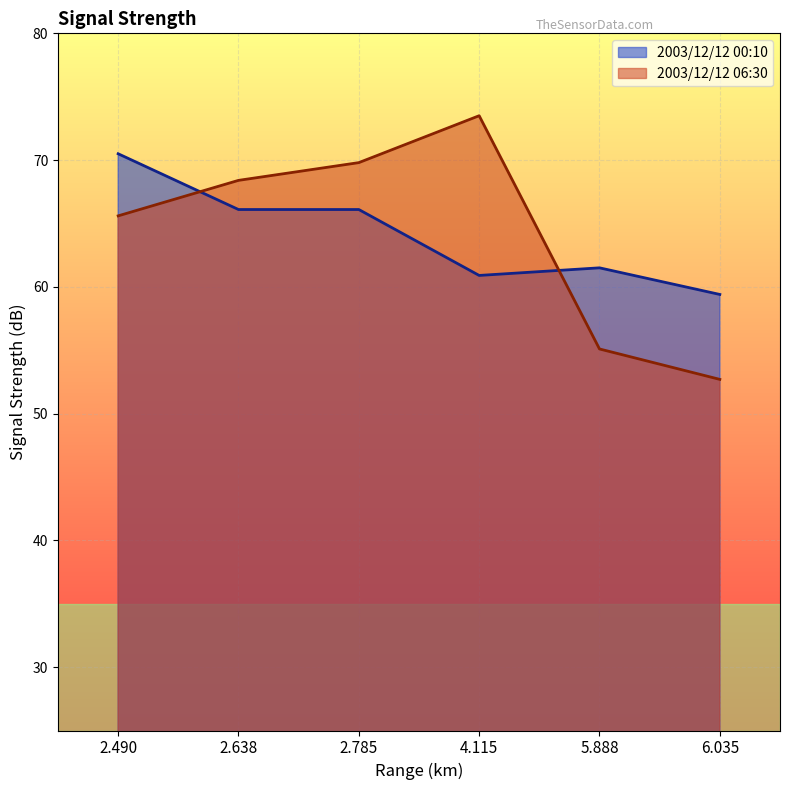

How many lines are shown in the chart?

2